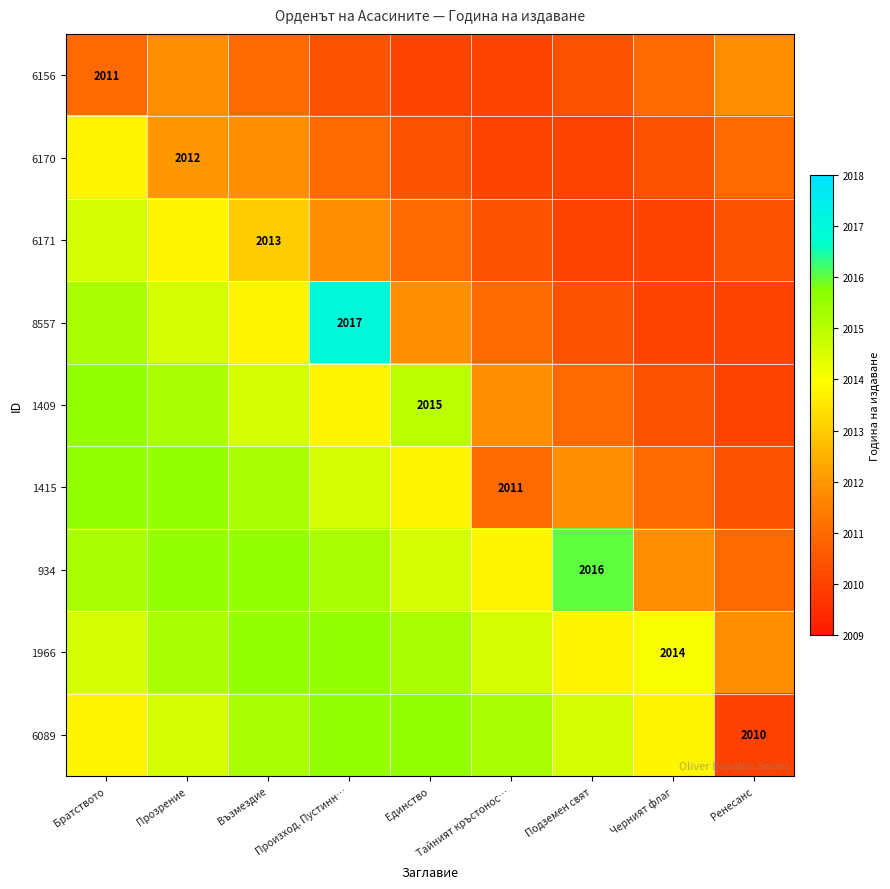

The value of 6170 at Прозрение is 2012.0. True or false?

True